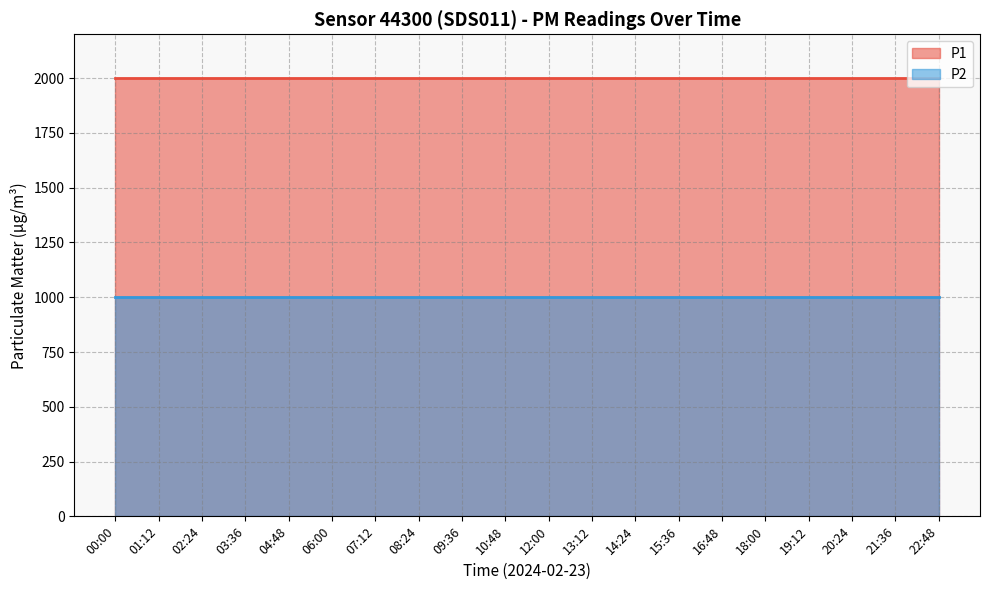

At which category is the sum across all series the highest?

00:00